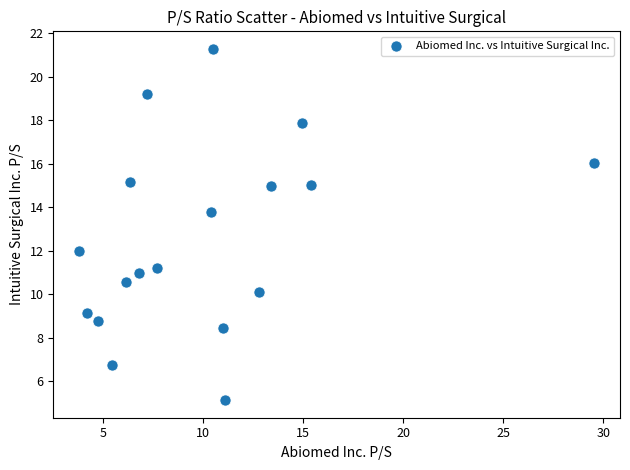

What Y value in the scatter plot is closest to 13?

13.8